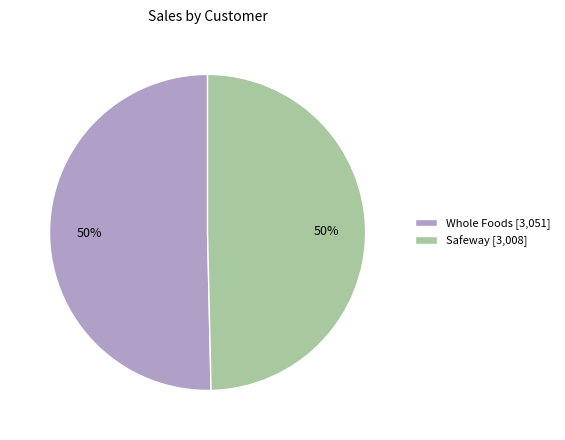

The Safeway [3,008] slice represents 50% of the pie. True or false?

True